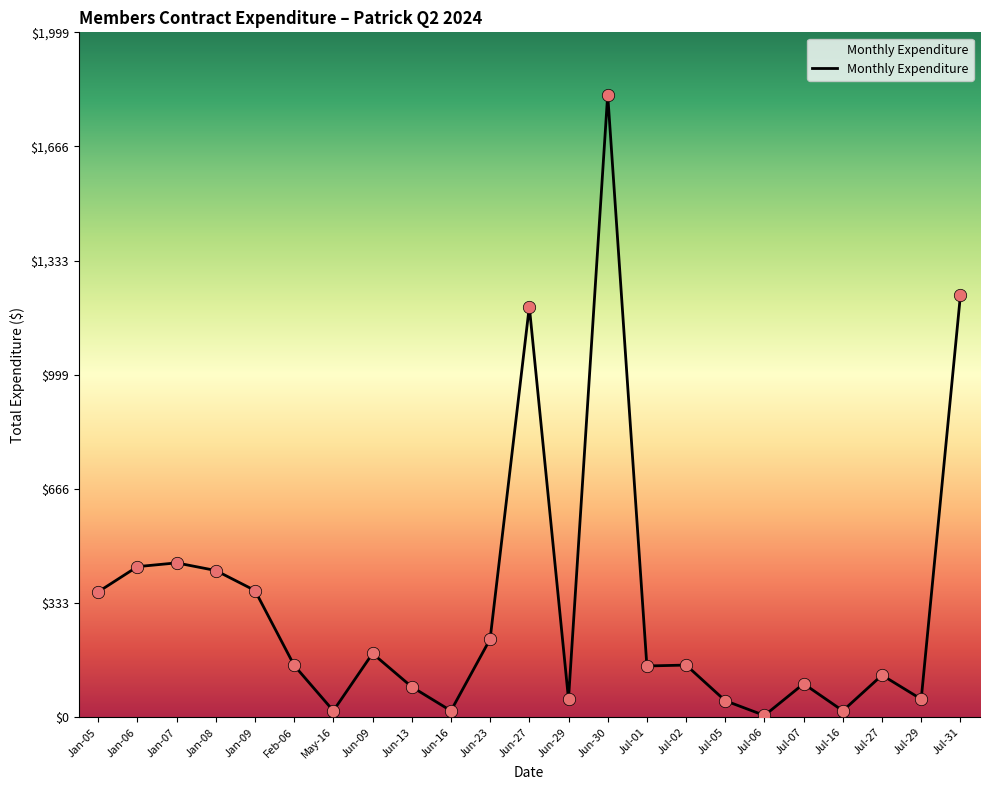

Which has a higher value, Jan-06 or Feb-06?

Jan-06